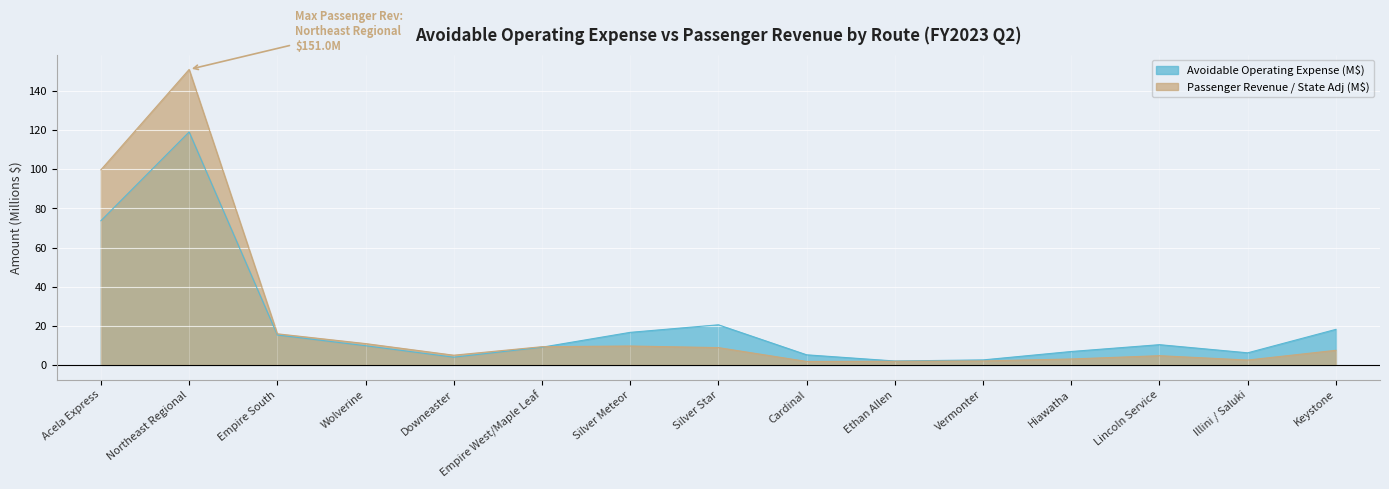

Count the number of categories in the chart.

15